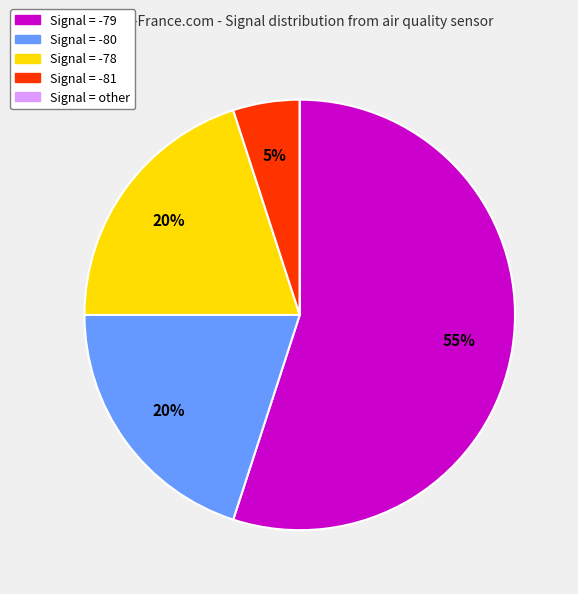

To the nearest percent, what is the average slice percentage?

20%